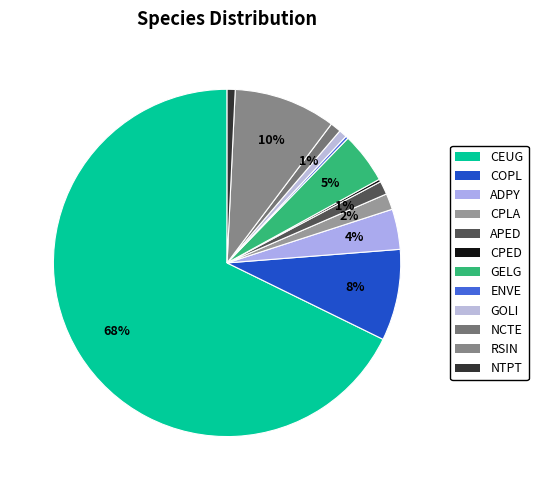

How many slices are in this pie chart?

12